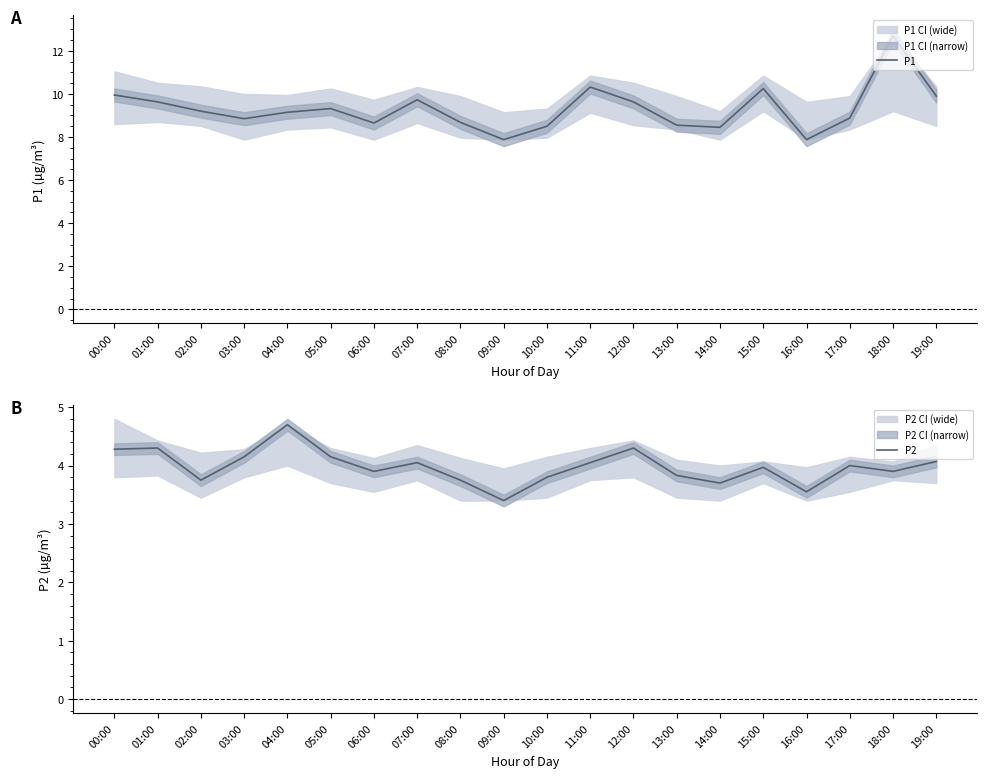

Between 14:00 and 19:00, which series saw the biggest shift?

P1